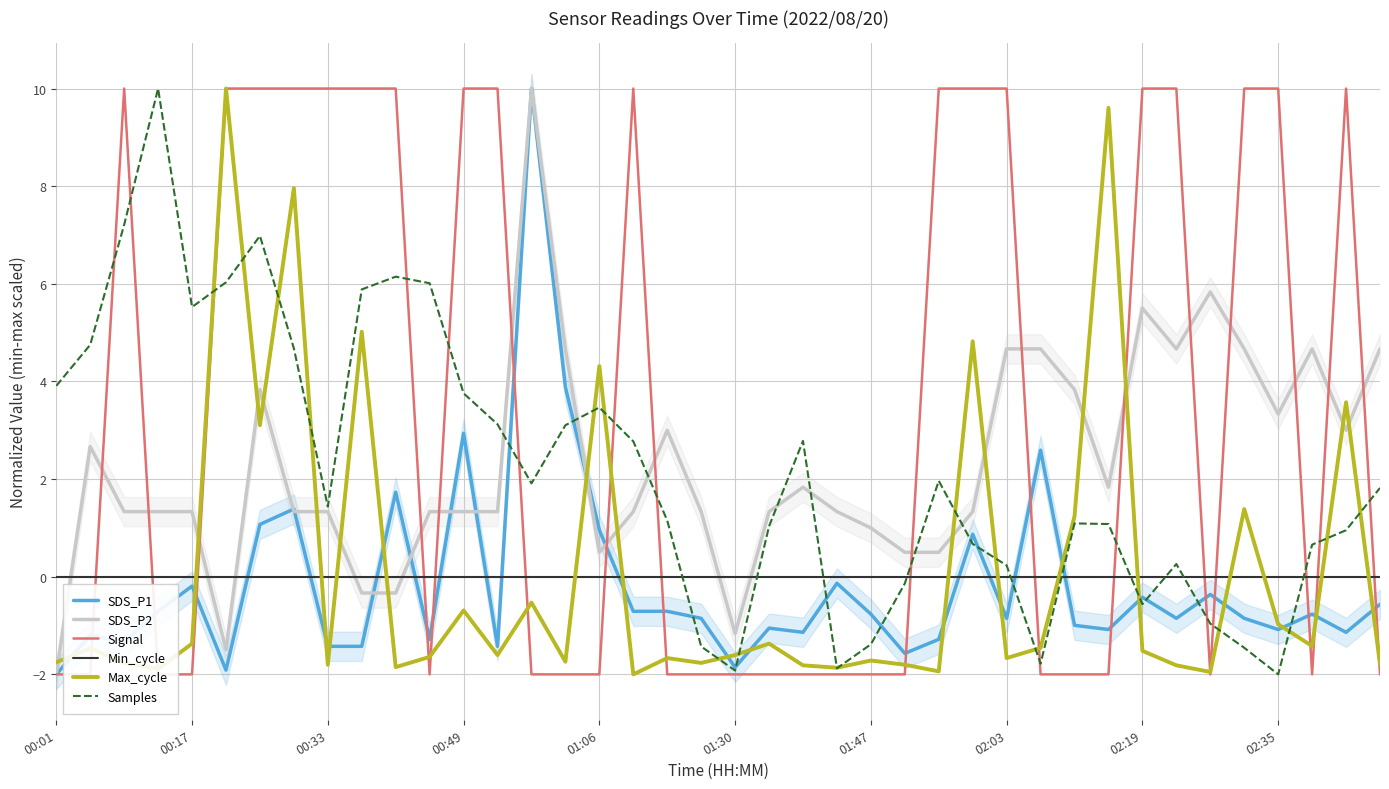

Where is Samples nearest to the value 4?

00:01